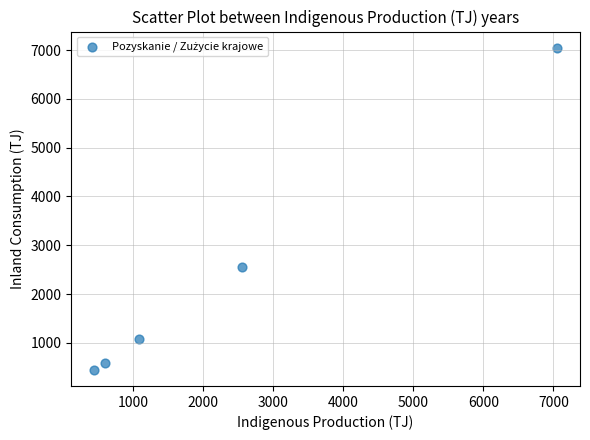

What is the range of Y values (max minus min)?

6602.5